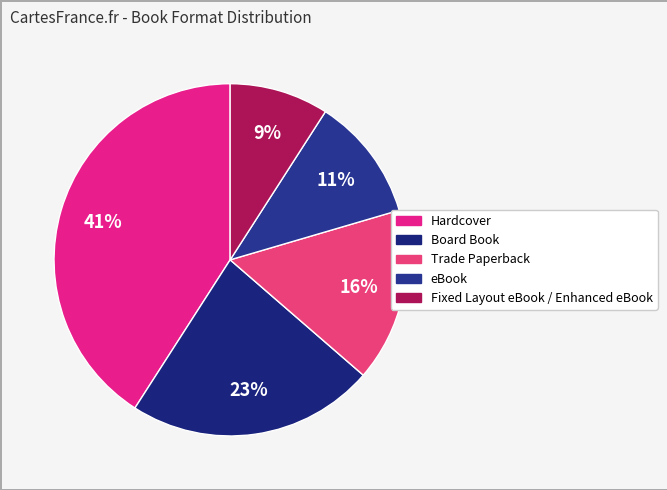

Is it true that Fixed Layout eBook / Enhanced eBook is 9% of the pie?

True